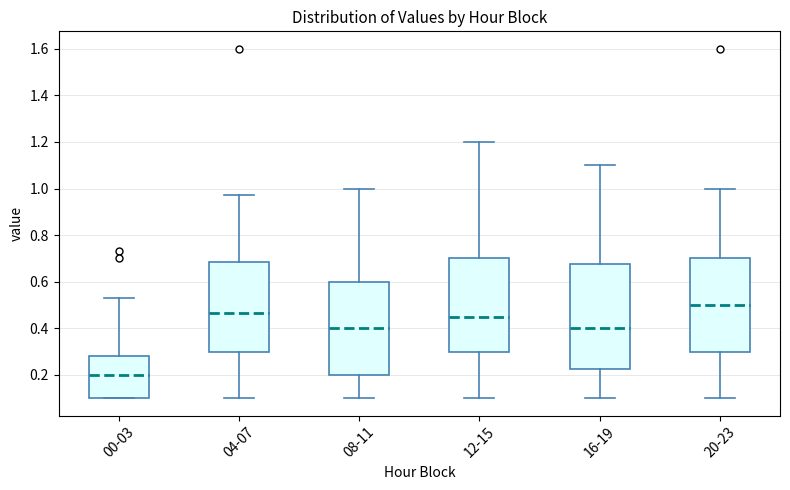

Reading left to right, read every box against the y-axis: the position of its median line, the range the box covers, and the ends of its whiskers. The values are not printed on the chart, so give them approximately, as read against the axis.

00-03: median 0.20, box 0.10 to 0.28, whiskers 0.10 to 0.54
04-07: median 0.46, box 0.30 to 0.68, whiskers 0.10 to 0.98
08-11: median 0.40, box 0.20 to 0.60, whiskers 0.10 to 1.00
12-15: median 0.46, box 0.30 to 0.70, whiskers 0.10 to 1.20
16-19: median 0.40, box 0.22 to 0.68, whiskers 0.10 to 1.10
20-23: median 0.50, box 0.30 to 0.70, whiskers 0.10 to 1.00